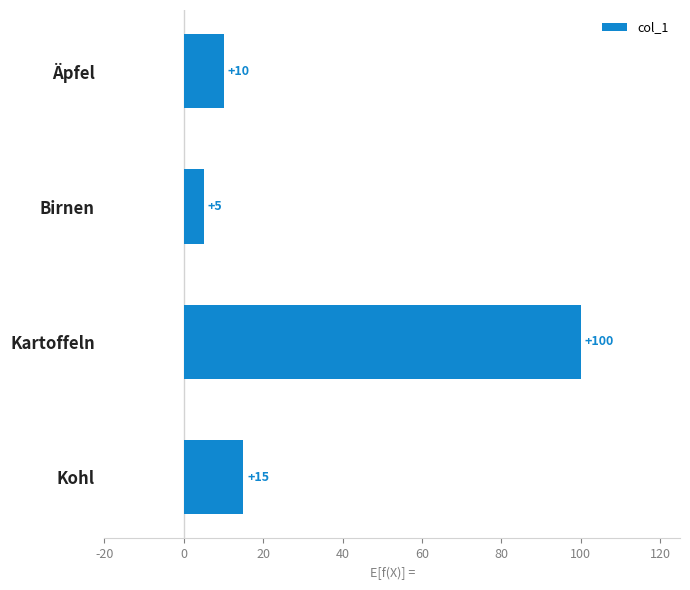

List the labels in order of value, largest first.

Kartoffeln, Kohl, Äpfel, Birnen